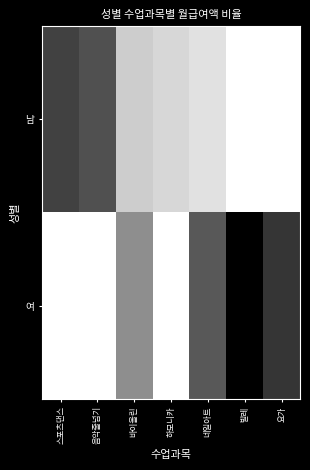

Which has a higher value, 음악줄넘기 or 스포츠댄스?

스포츠댄스